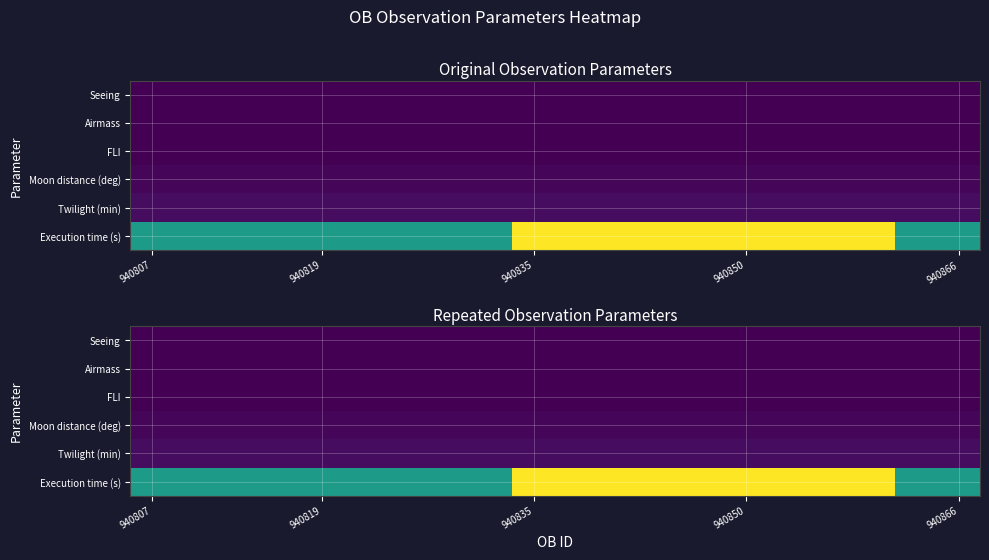

Which has a higher value, 940866 or 940835?

940866